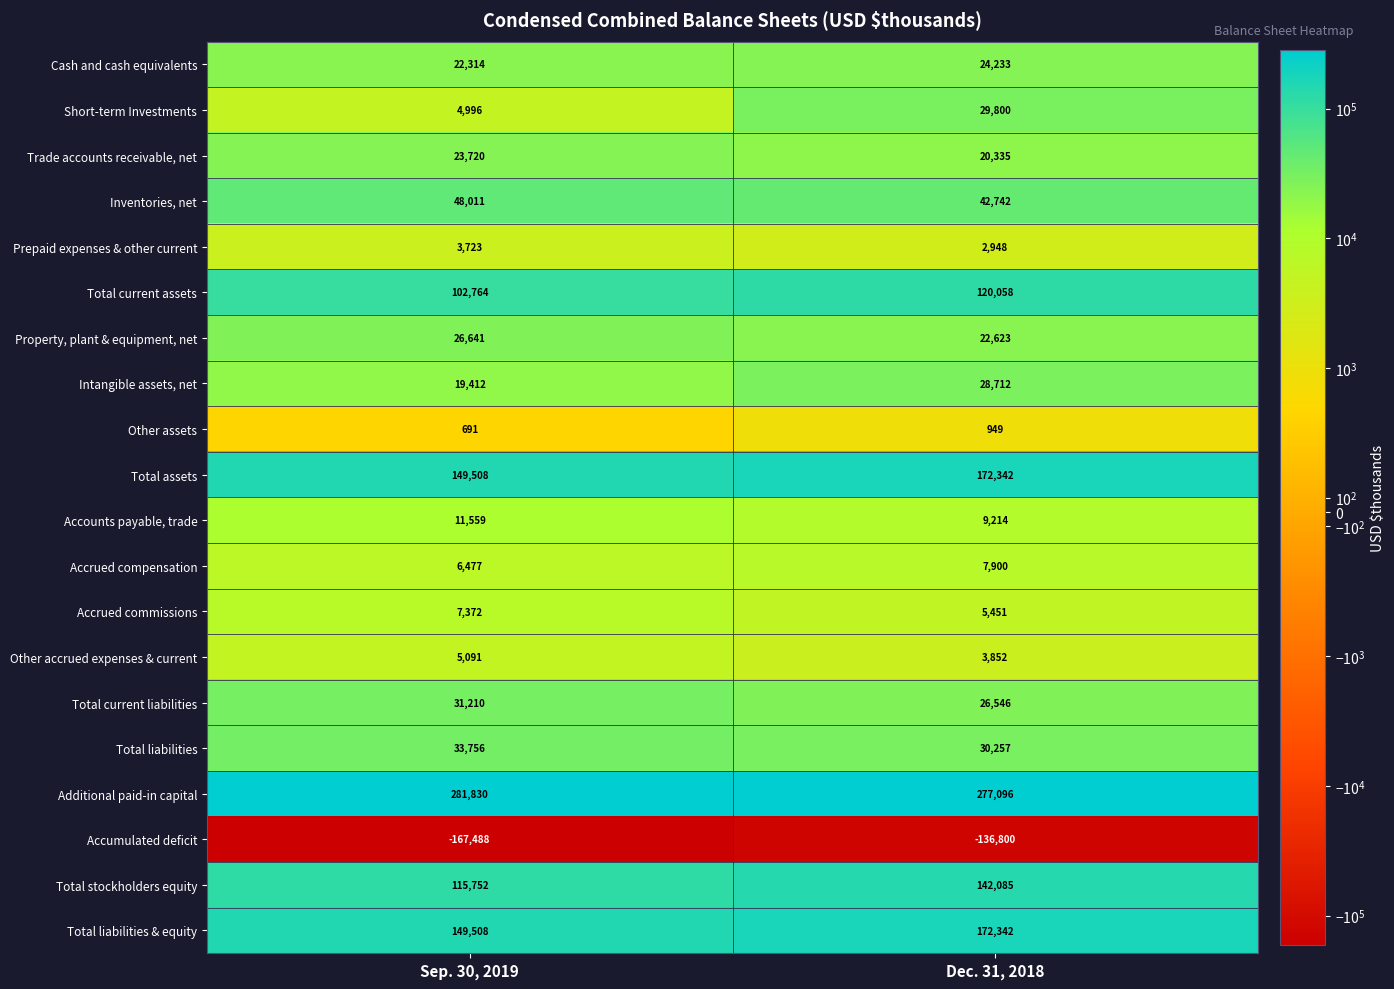

Which series has the largest total across all categories?

Additional paid-in capital